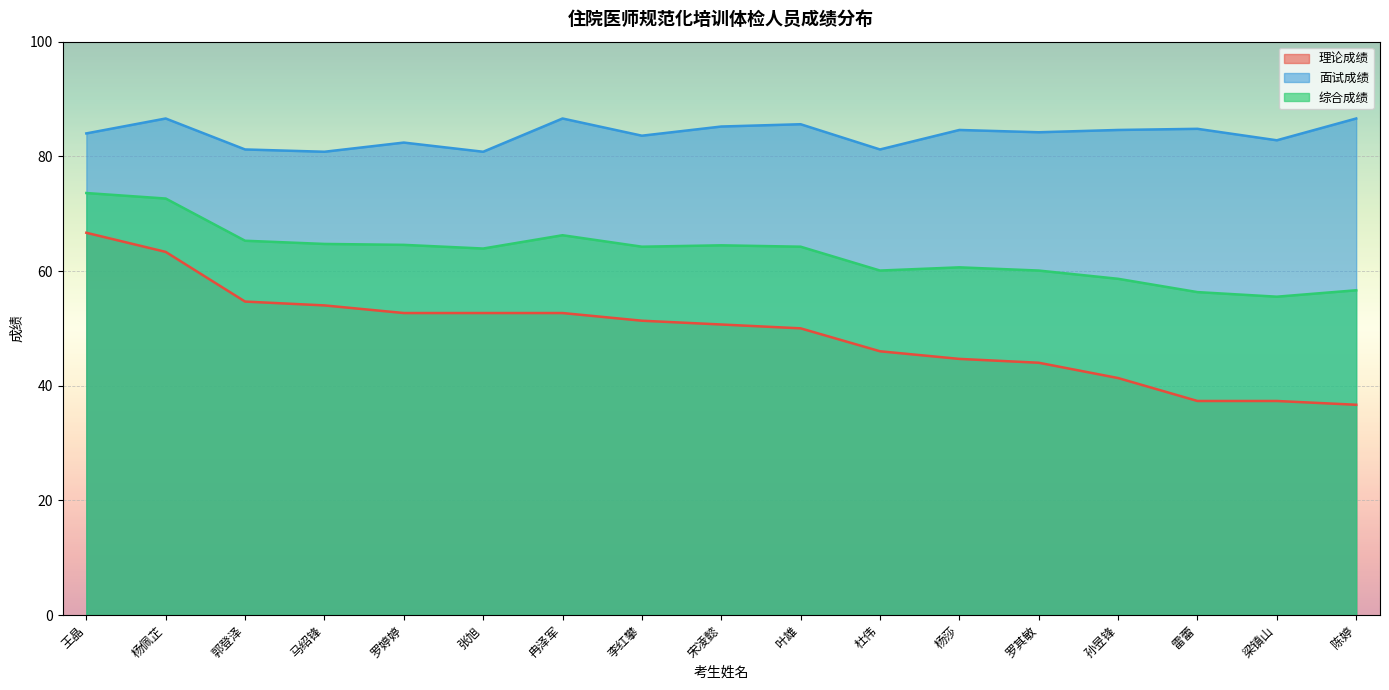

True or false: 面试成绩 and 综合成绩 intersect in this chart.

False